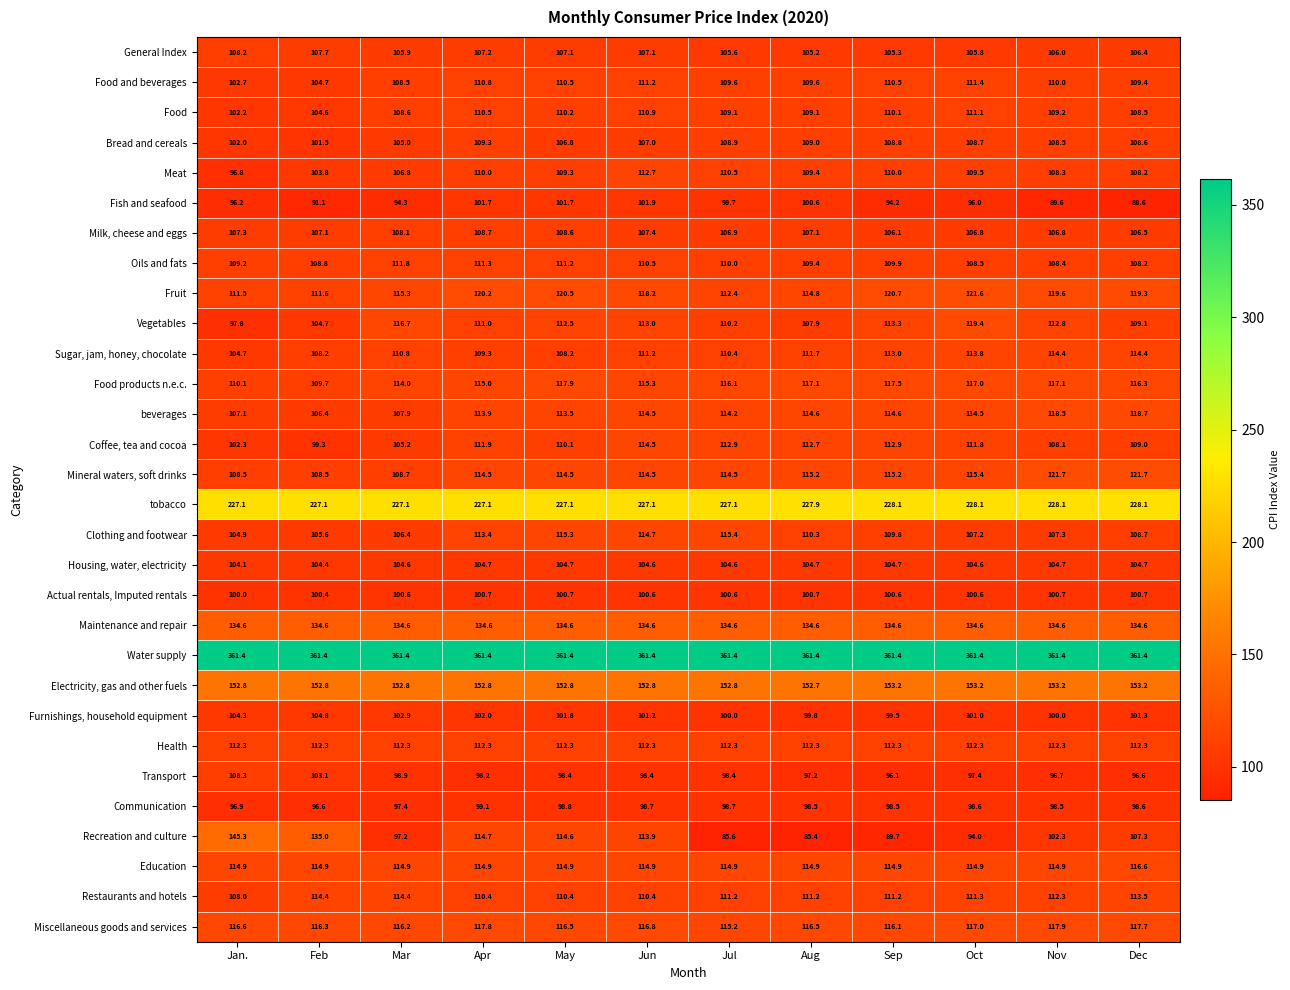

Where does the Communication series first go above 98?

Apr